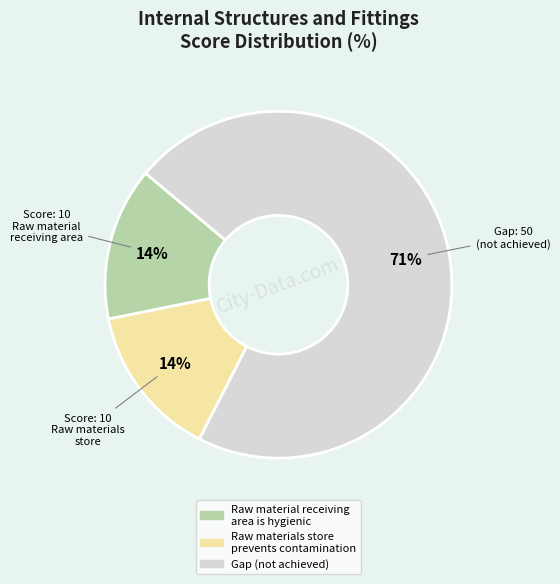

Does any single category account for the majority?

Yes